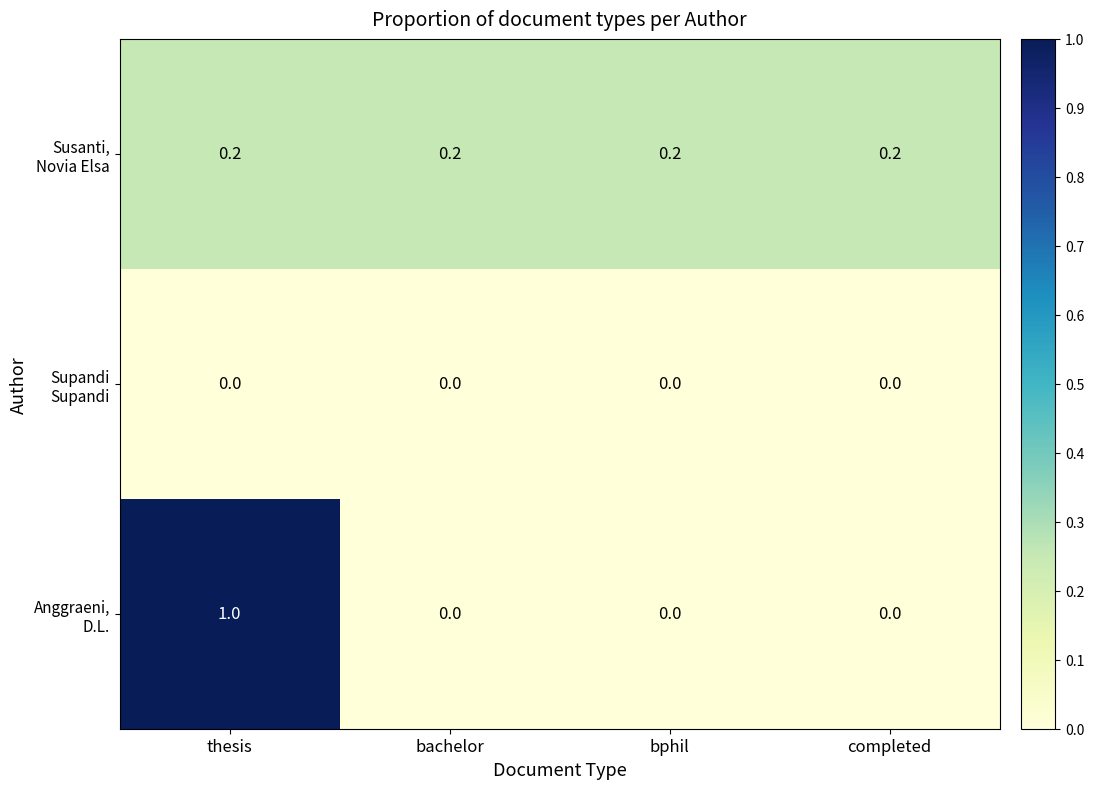

At which category is the sum across all series the highest?

thesis